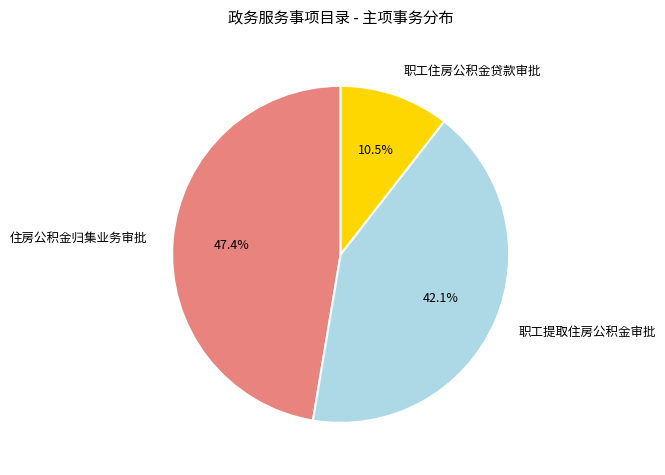

Count the number of slices in the pie.

3